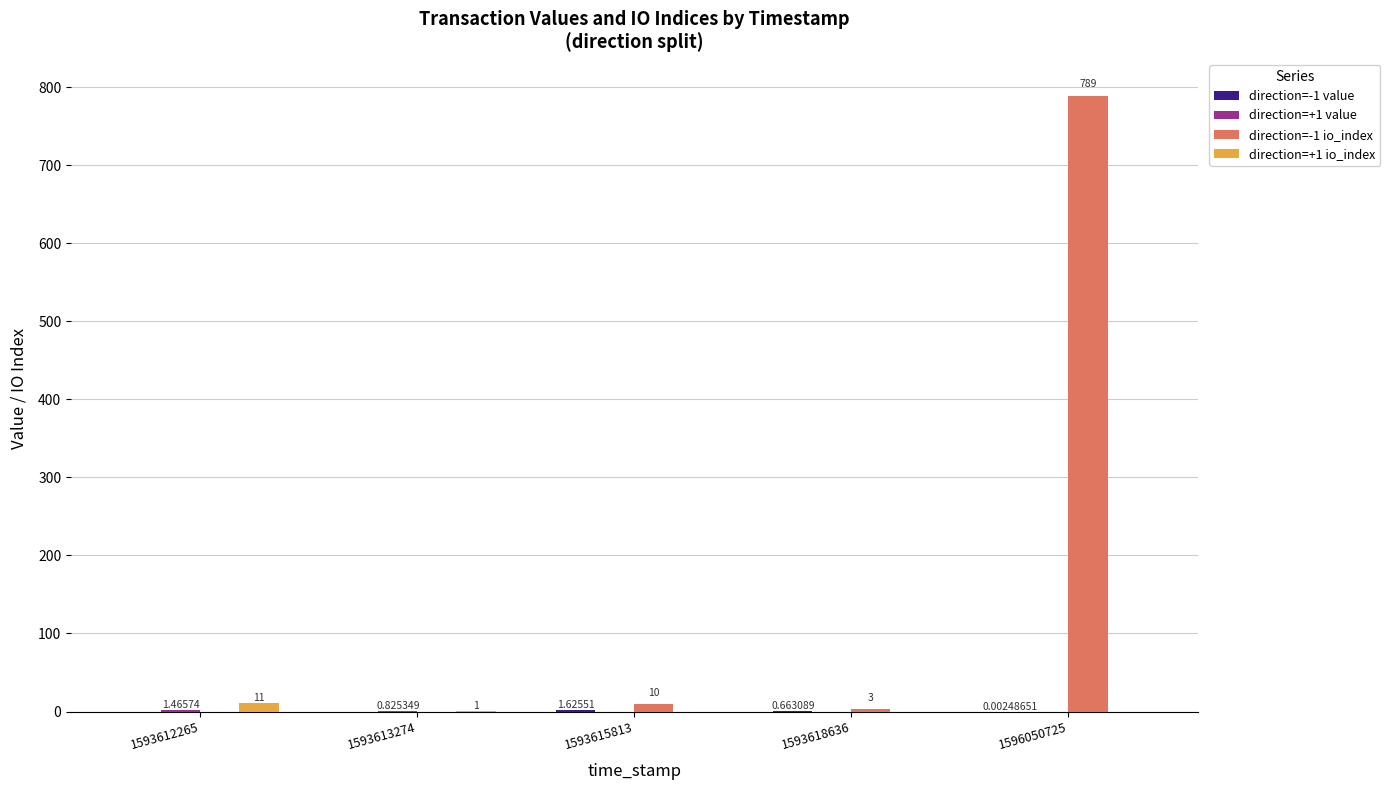

Which series changed the most between 1593613274 and 1593618636?

direction=-1 io_index